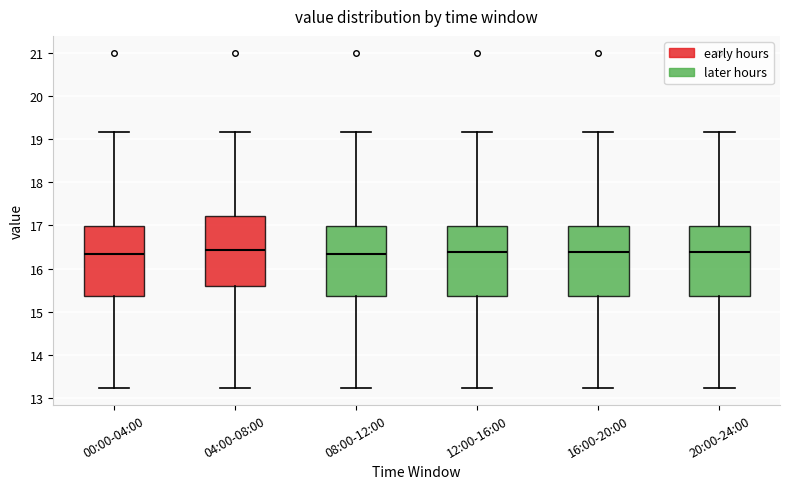

Reading left to right, transcribe this box plot: for each box, give where its median line is, the range the box spans, and where its two whiskers end, as read against the y-axis. The values are not printed on the chart, so give them approximately, as read against the axis.

00:00-04:00: median 16.3, box 15.4 to 17.0, whiskers 13.2 to 19.2
04:00-08:00: median 16.4, box 15.6 to 17.2, whiskers 13.2 to 19.2
08:00-12:00: median 16.3, box 15.4 to 17.0, whiskers 13.2 to 19.2
12:00-16:00: median 16.4, box 15.4 to 17.0, whiskers 13.2 to 19.2
16:00-20:00: median 16.4, box 15.4 to 17.0, whiskers 13.2 to 19.2
20:00-24:00: median 16.4, box 15.4 to 17.0, whiskers 13.2 to 19.2